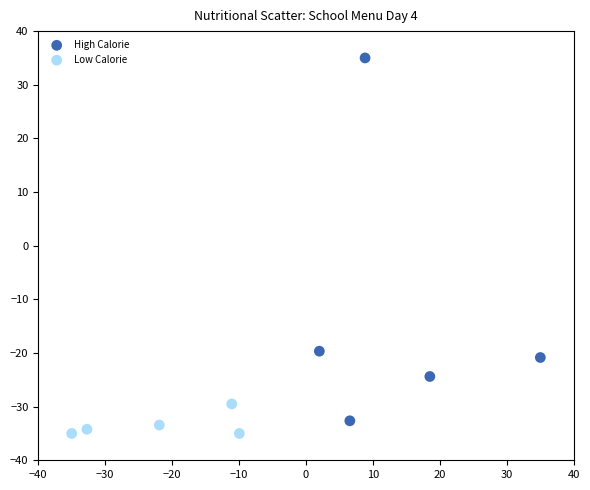

Which series contains the highest Y value?

High Calorie